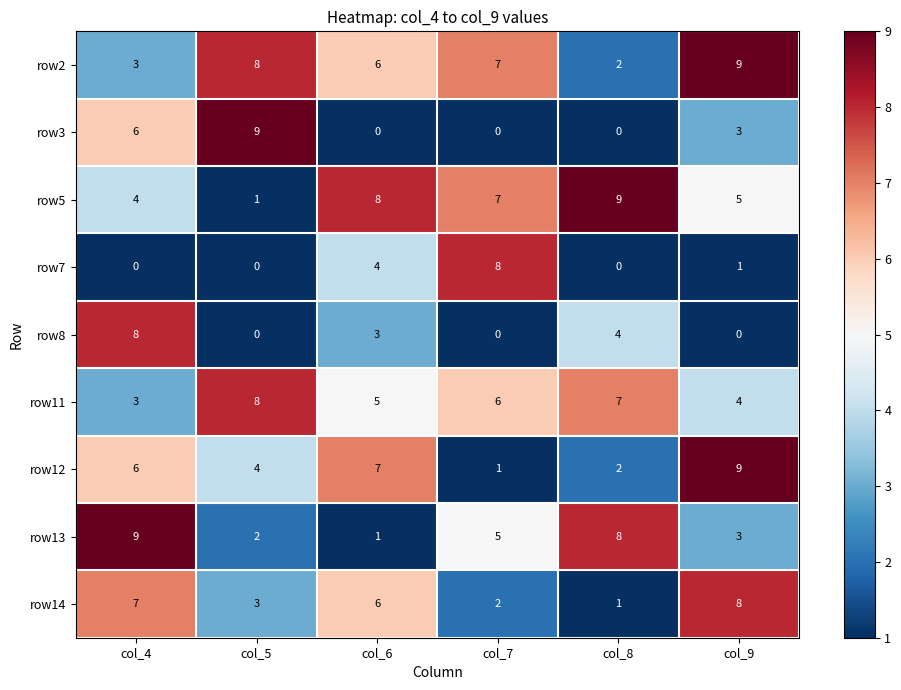

What is the total value across all series at col_5?

35